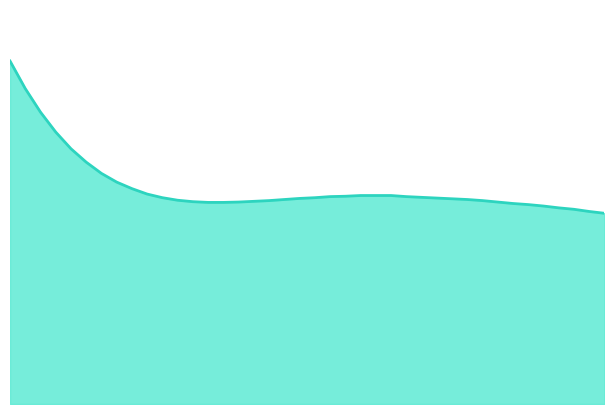

How many data points does each series have?

40